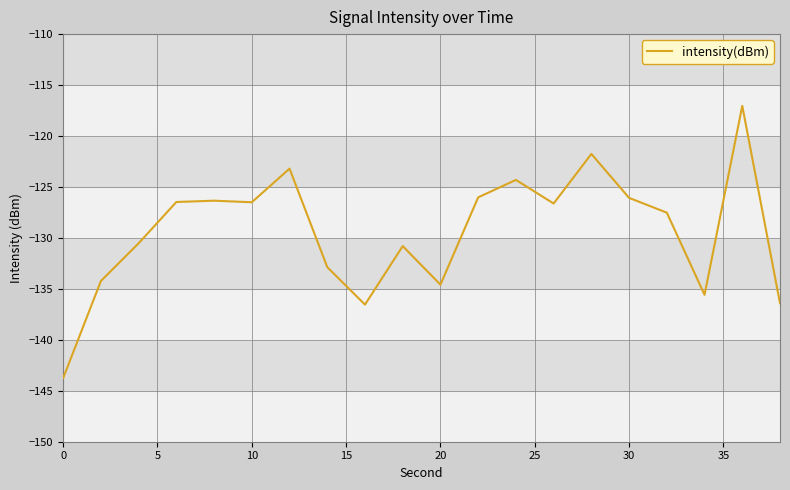

What is the minimum value shown in the chart?

-143.8